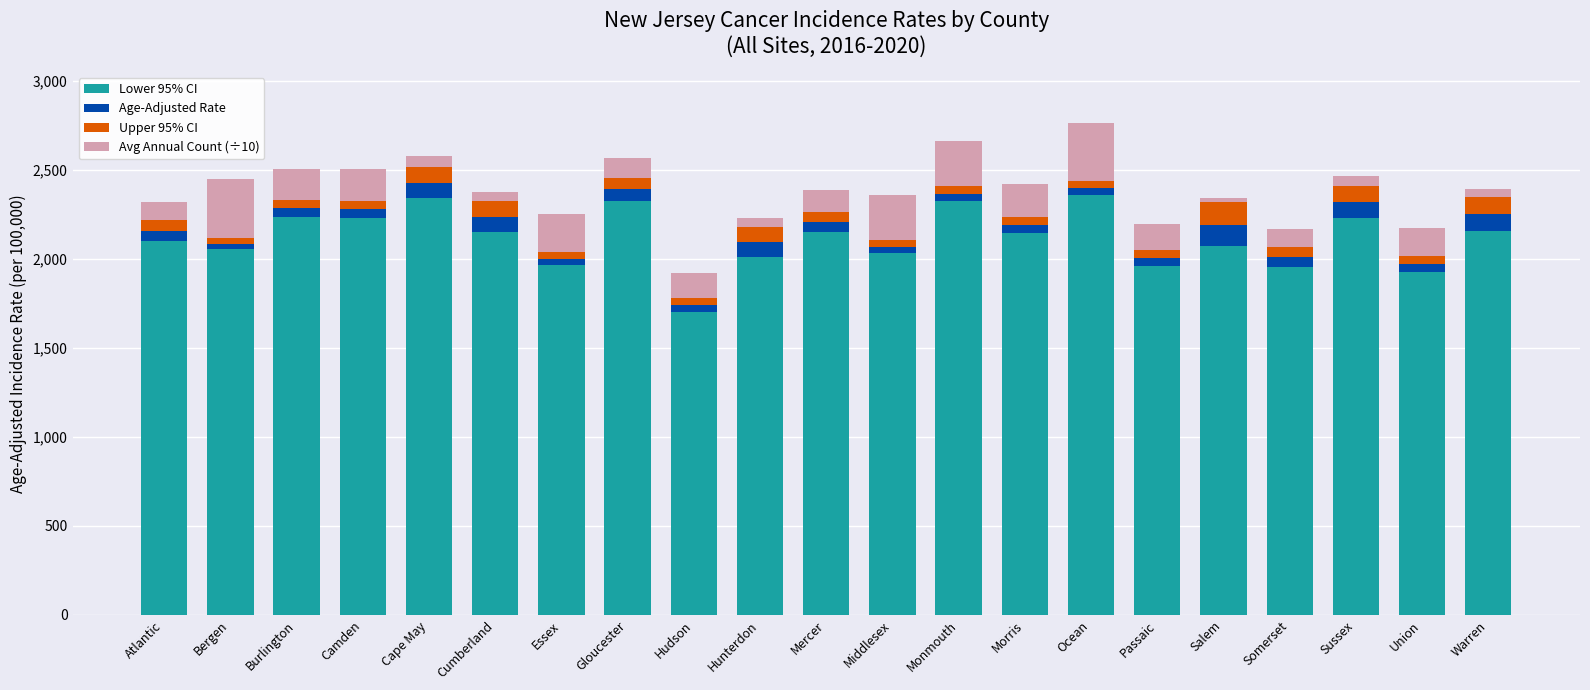

The Lower 95% CI series shows 2150.4 at Cumberland. True or false?

True